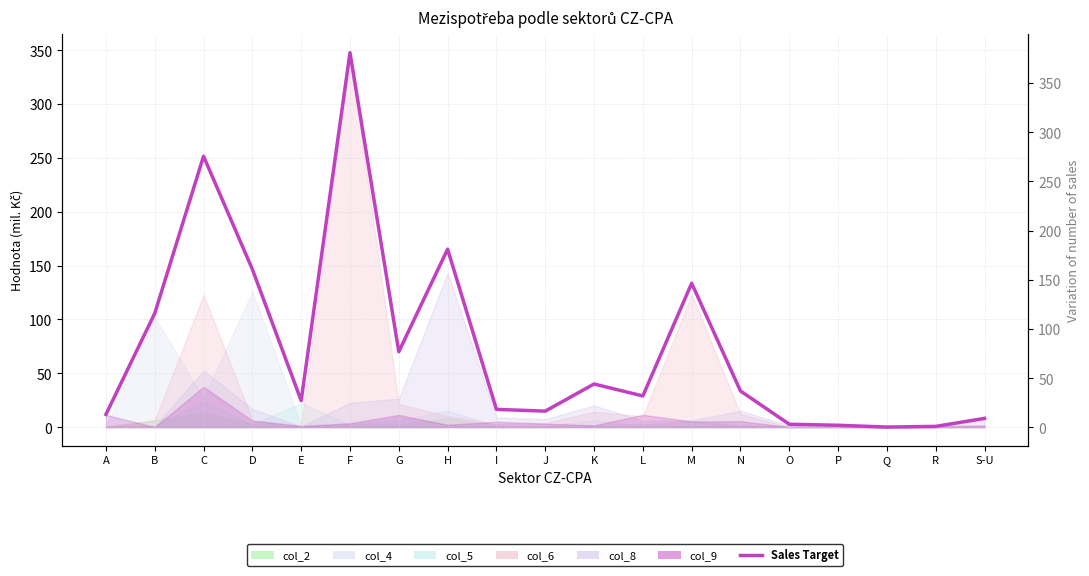

What position from the left is F?

6